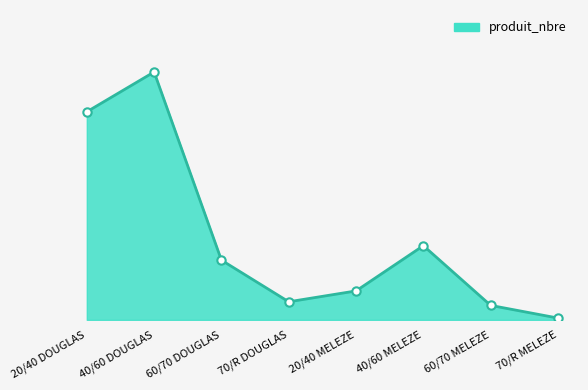

What is the change in value from 70/R DOUGLAS to 70/R MELEZE?

-9